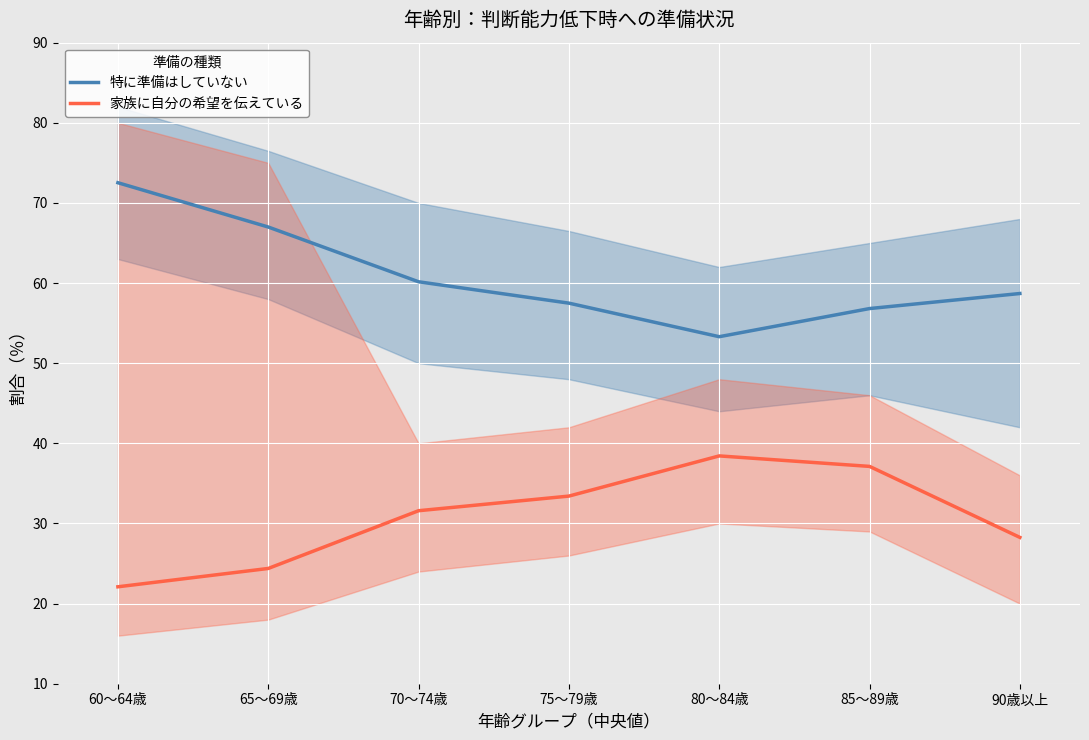

Which series has the largest range (max minus min)?

特に準備はしていない